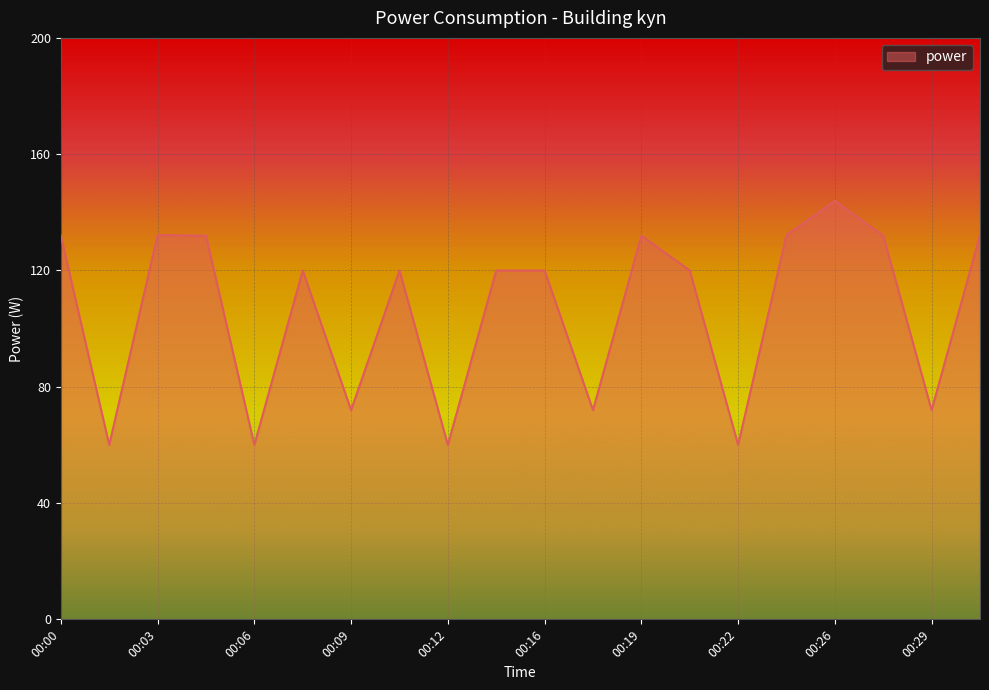

What is the minimum value shown in the chart?

60.0